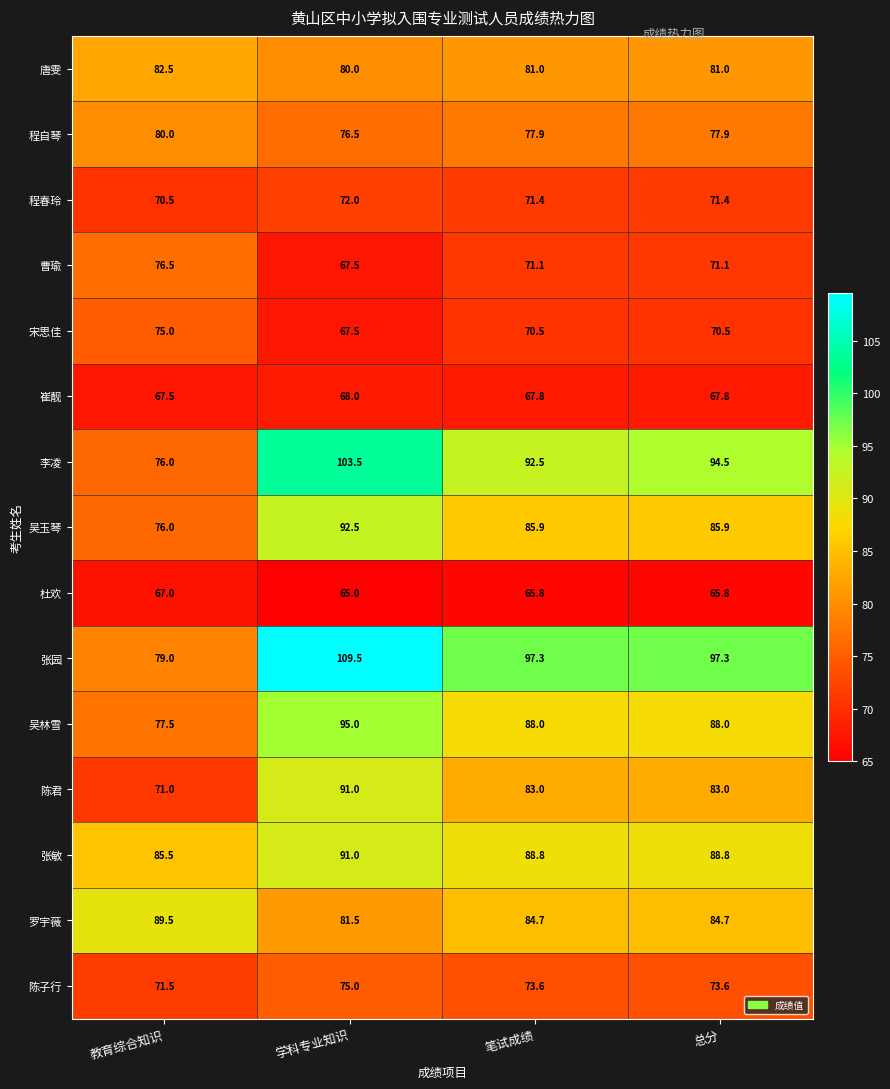

Read the 罗宇薇 value at 教育综合知识.

89.5